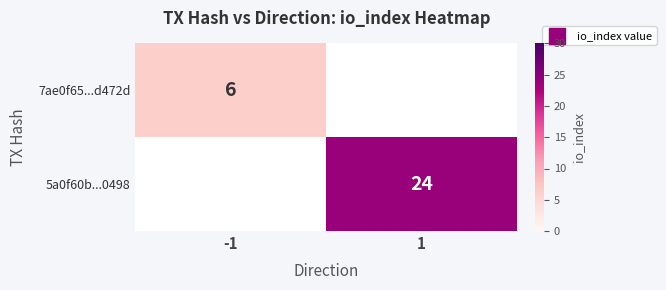

At which category does the chart reach its peak across all series?

1